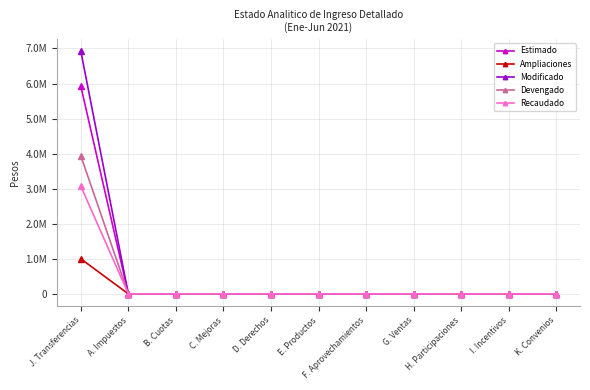

At which category is the sum across all series the highest?

J. Transferencias